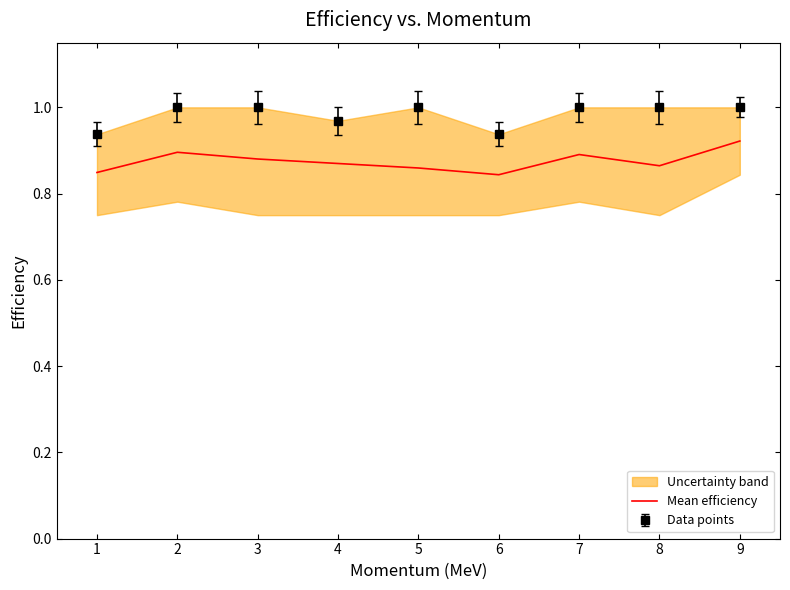

What is the smallest value displayed?

0.8